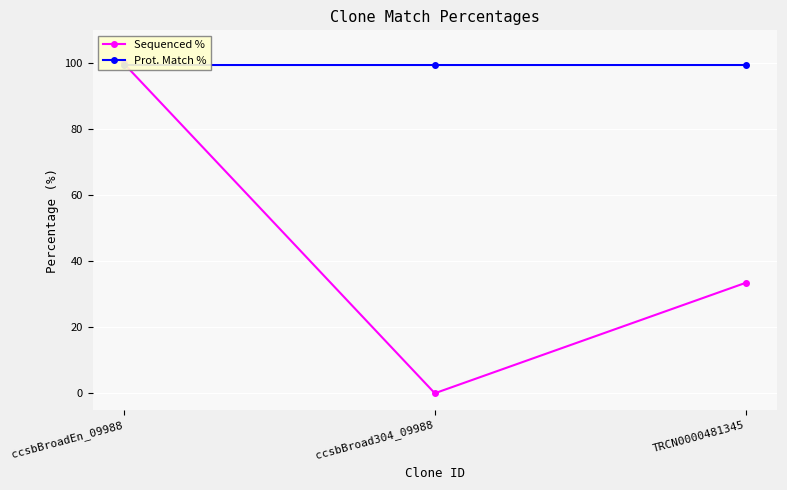

What is the difference between the maximum and minimum values in the Sequenced % series?

100.0